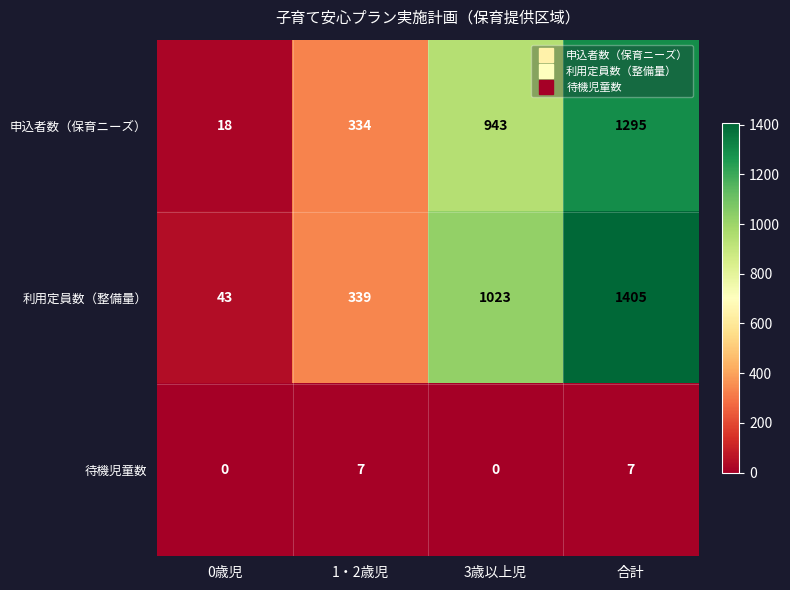

The 待機児童数 series shows 2 at 1・2歳児. True or false?

False